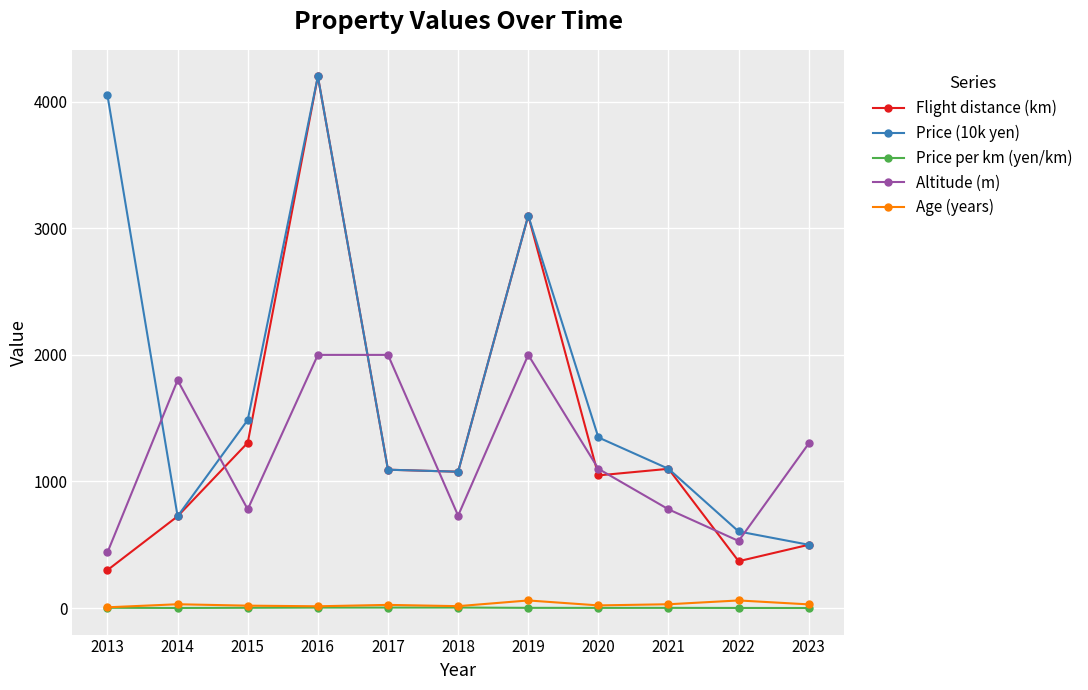

At which category does Flight distance (km) reach its first local peak?

2016